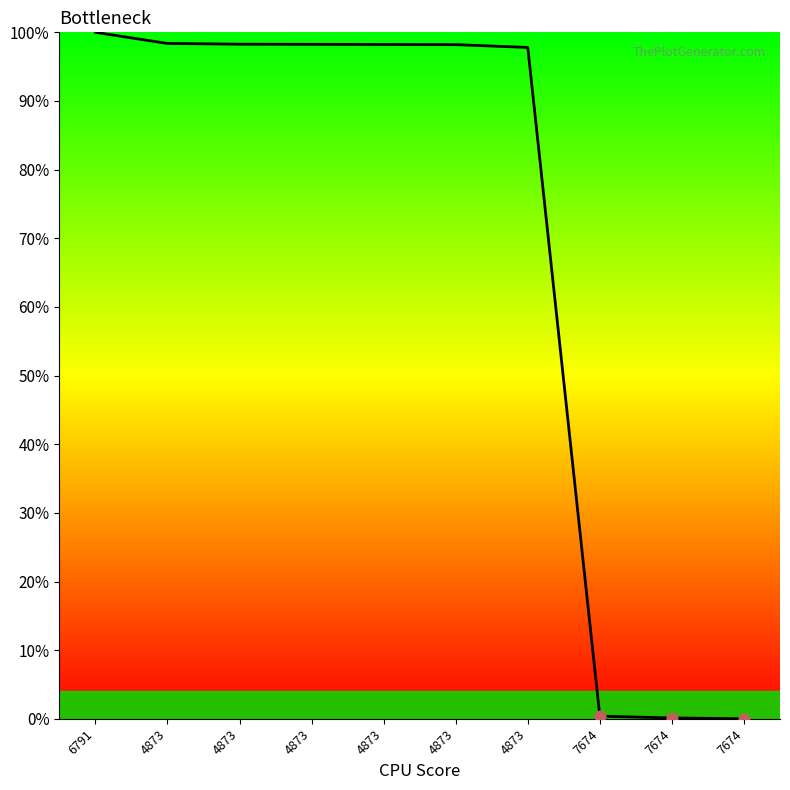

What is the change in value from 4873 to 7674?

-98.3